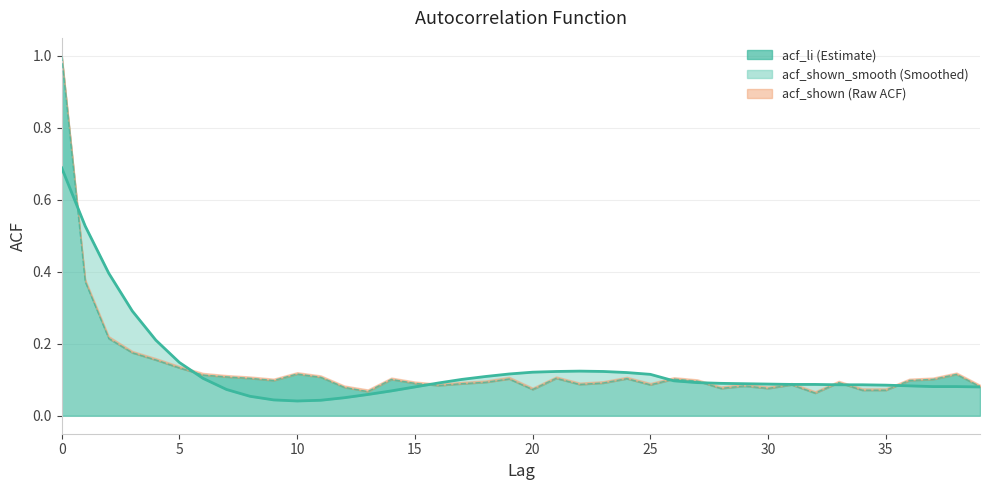

What is the value of the acf_shown point at the 7th from the left?

0.1